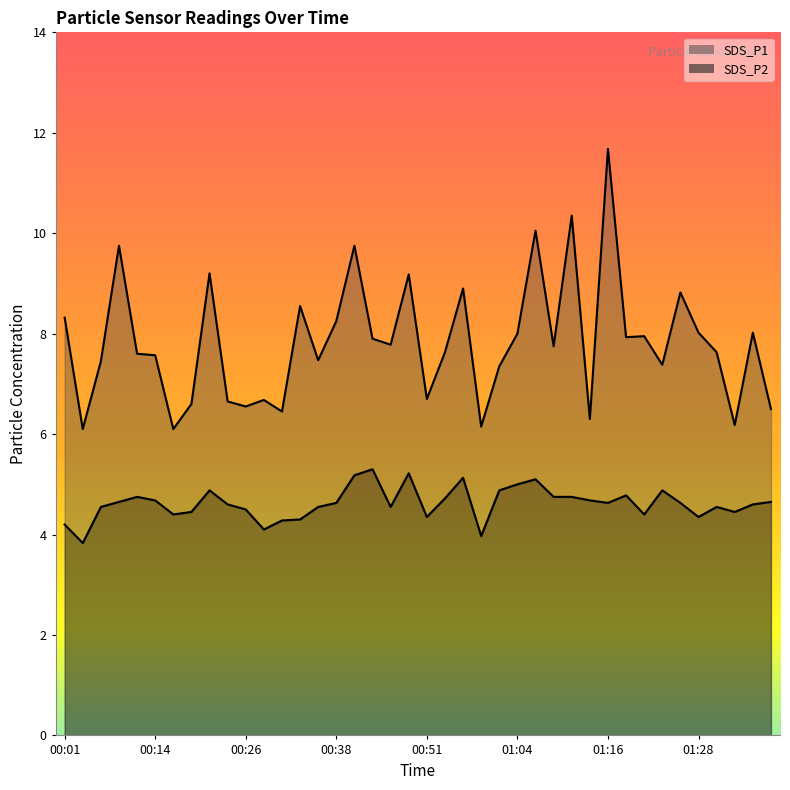

Reading right to left, list all the values displayed in this chart.

SDS_P1: 6.5	8.0	6.2	7.6	8.0	8.8	7.4	8.0	7.9	11.7	6.3	10.3	7.8	10.1	8.0	7.3	6.2	8.9	7.6	6.7	9.2	7.8	7.9	9.8	8.2	7.5	8.6	6.5	6.7	6.5	6.7	9.2	6.6	6.1	7.6	7.6	9.8	7.5	6.1	8.3
SDS_P2: 4.7	4.6	4.5	4.5	4.3	4.6	4.9	4.4	4.8	4.6	4.7	4.8	4.8	5.1	5.0	4.9	4.0	5.1	4.7	4.3	5.2	4.5	5.3	5.2	4.6	4.5	4.3	4.3	4.1	4.5	4.6	4.9	4.5	4.4	4.7	4.8	4.7	4.5	3.8	4.2